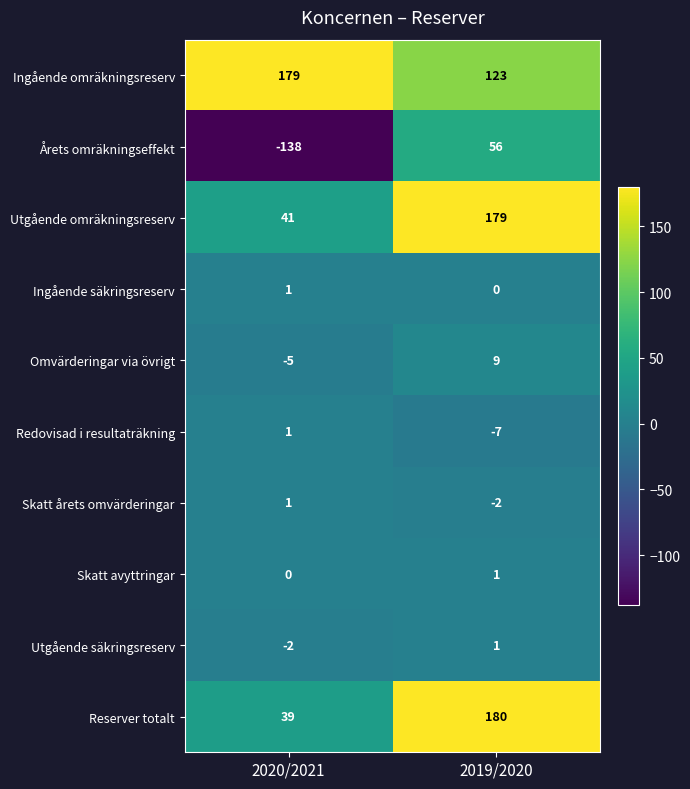

Count the number of categories in the chart.

2